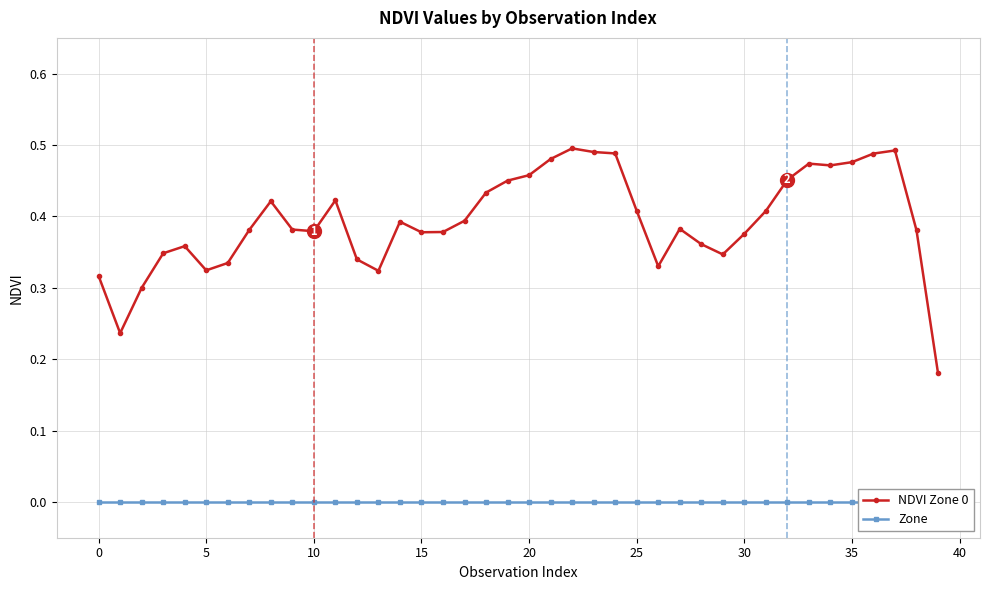

True or false: NDVI Zone 0 has more than 0 points higher than both neighbors.

True